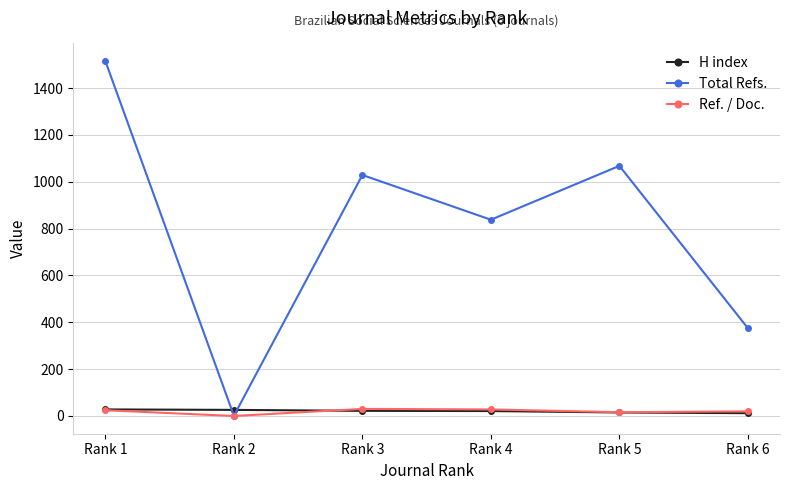

At which label does H index first exceed 22?

Rank 1